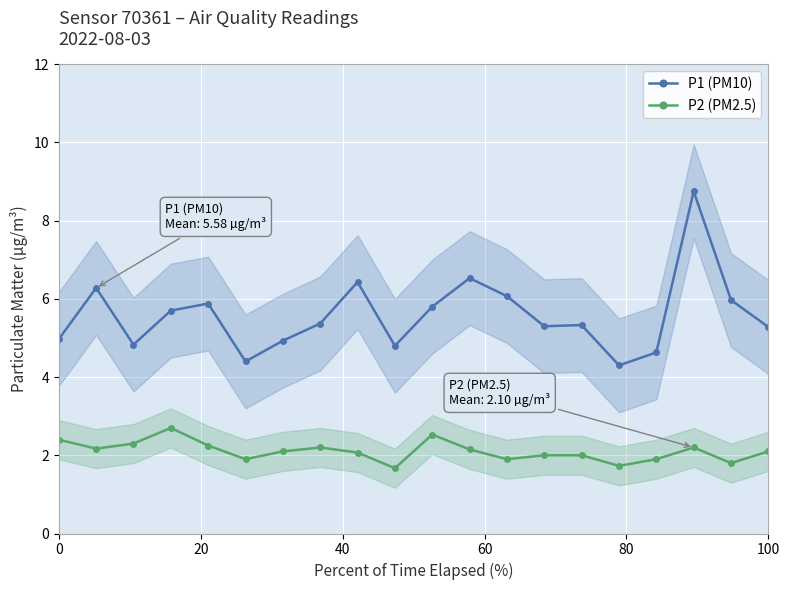

Reading left to right, what are all the values shown in this chart?

P1 (PM10): 5.0	6.3	4.8	5.7	5.9	4.4	4.9	5.4	6.4	4.8	5.8	6.5	6.1	5.3	5.3	4.3	4.6	8.8	6.0	5.3
P2 (PM2.5): 2.4	2.2	2.3	2.7	2.2	1.9	2.1	2.2	2.1	1.7	2.5	2.1	1.9	2.0	2.0	1.7	1.9	2.2	1.8	2.1